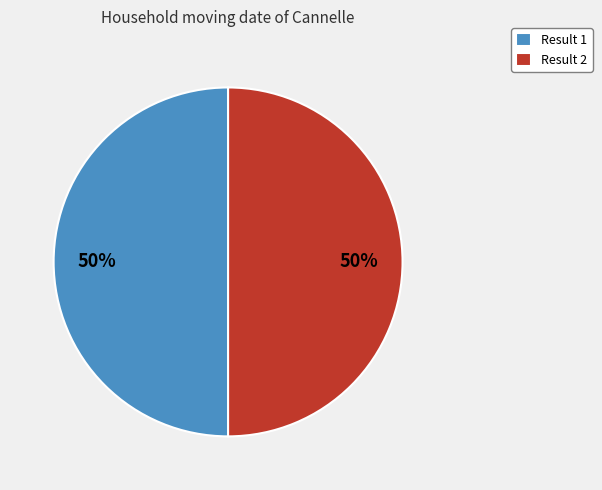

Is it true that Result 2 is 50% of the pie?

True